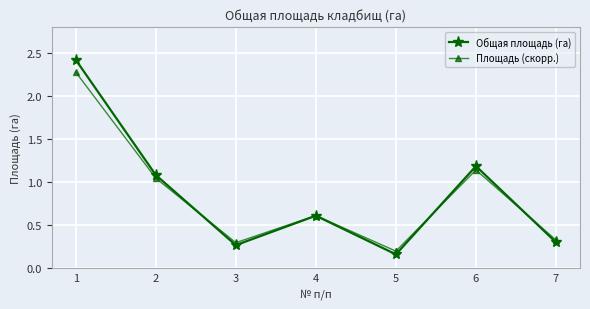

After their last crossing, which series has the higher values: Общая площадь (га) or Площадь (скорр.)?

Площадь (скорр.)